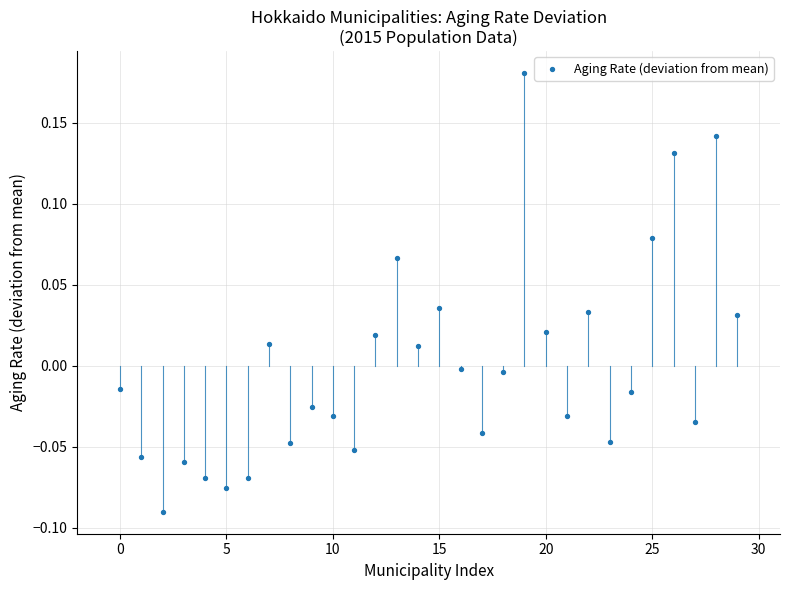

What is the range of Y values (max minus min)?

0.3